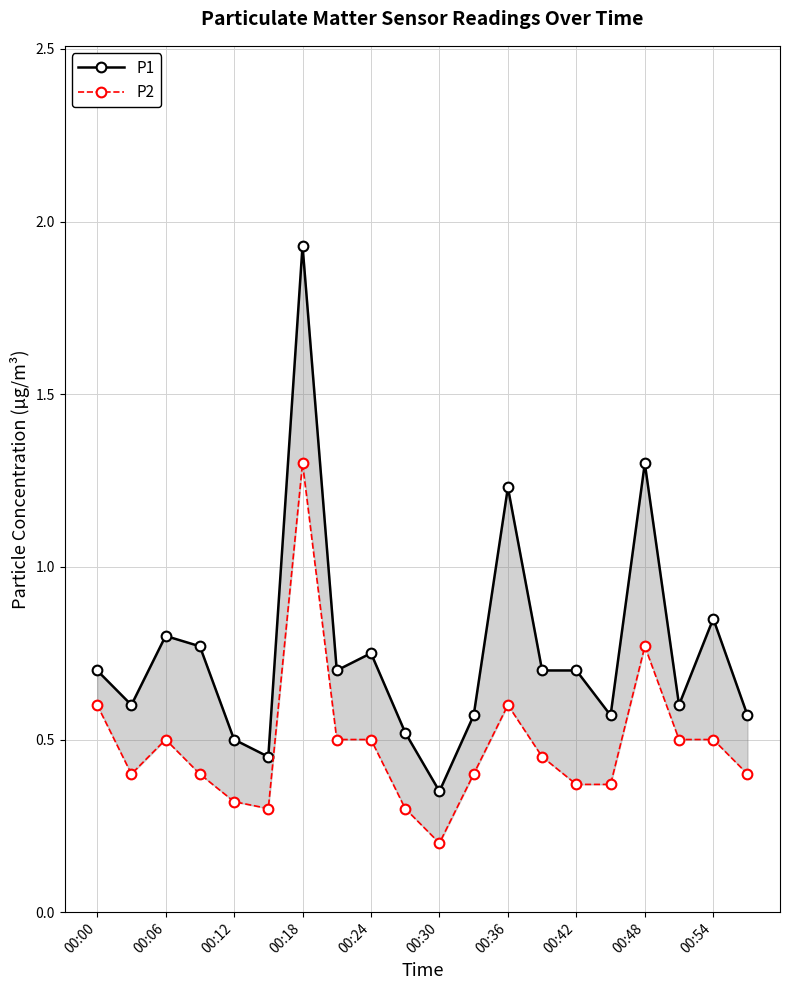

True or false: P1 and P2 cross at least once.

False